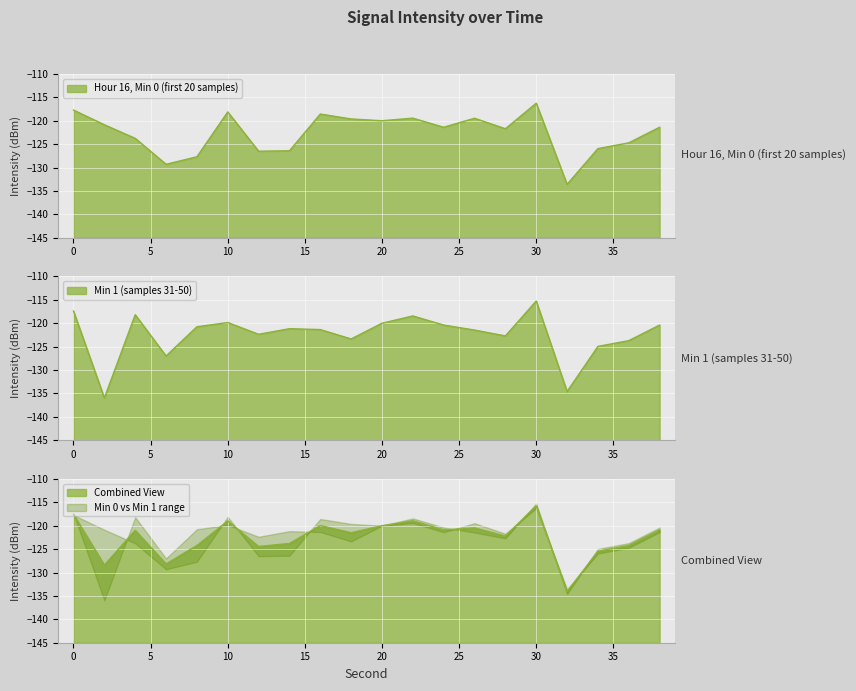

Is it true that the value at 16 is -118.6?

True